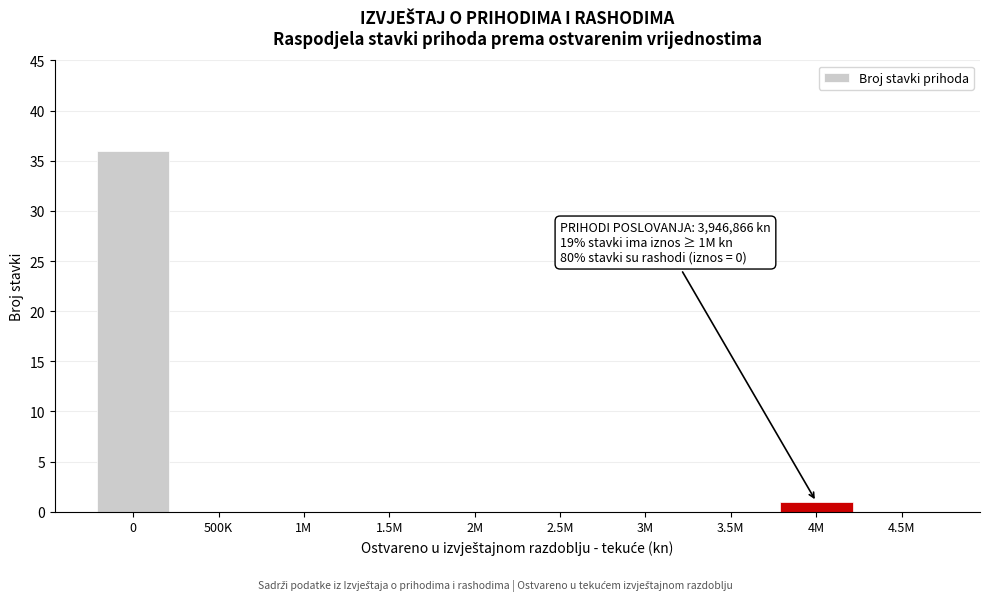

Reading left to right, what are all the values shown in this chart?

0=36	500K=0	1M=0	1.5M=0	2M=0	2.5M=0	3M=0	3.5M=0	4M=1	4.5M=0